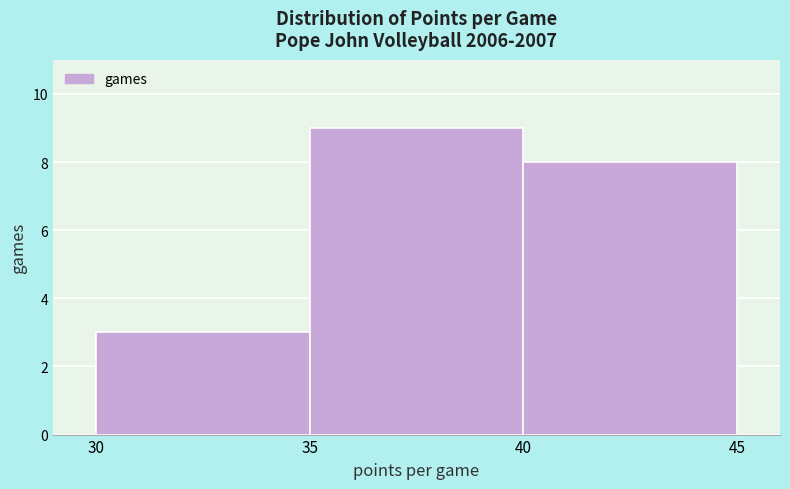

Reading left to right, transcribe this chart: for each bar, give the range it covers on the x-axis and its height. The values are not printed on the chart, so give them approximately, as read against the axis.

30 to 35: 3
35 to 40: 9
40 to 45: 8